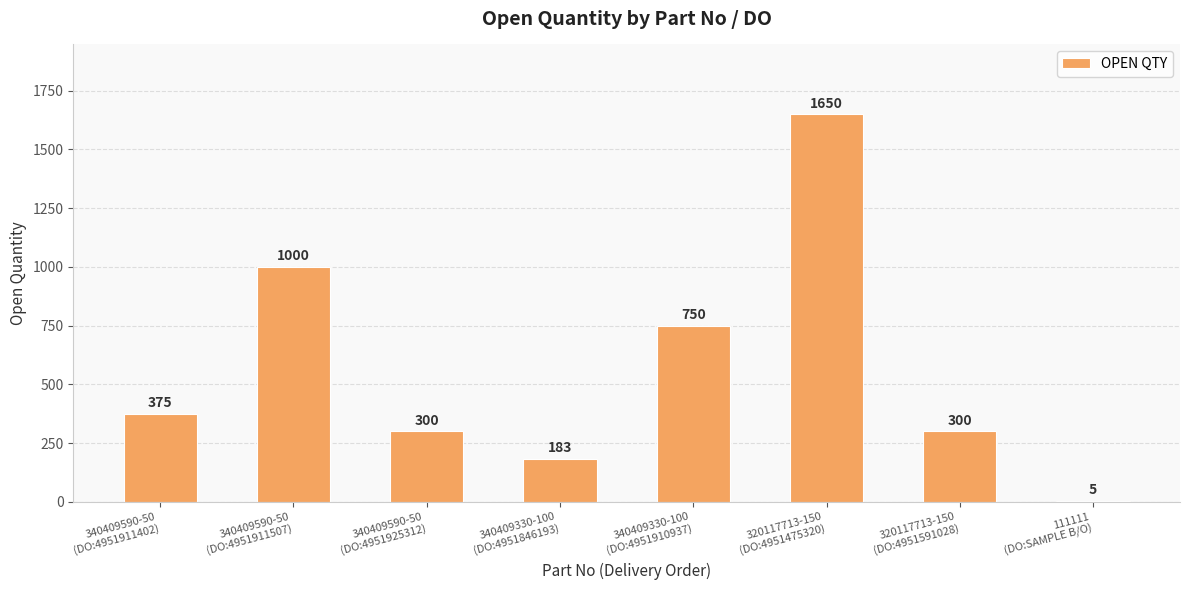

Are the bars grouped side by side (vs. stacked)?

No